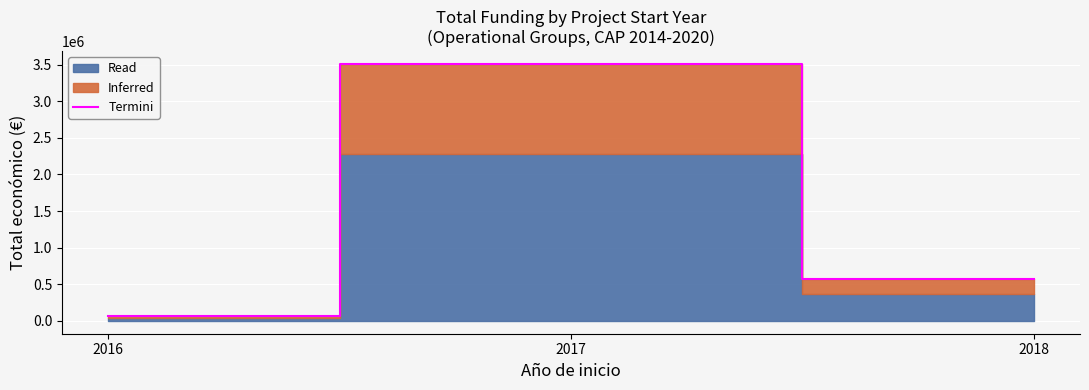

Reading left to right, list all the values displayed in this chart.

2016=65684	2017=3508826	2018=565835